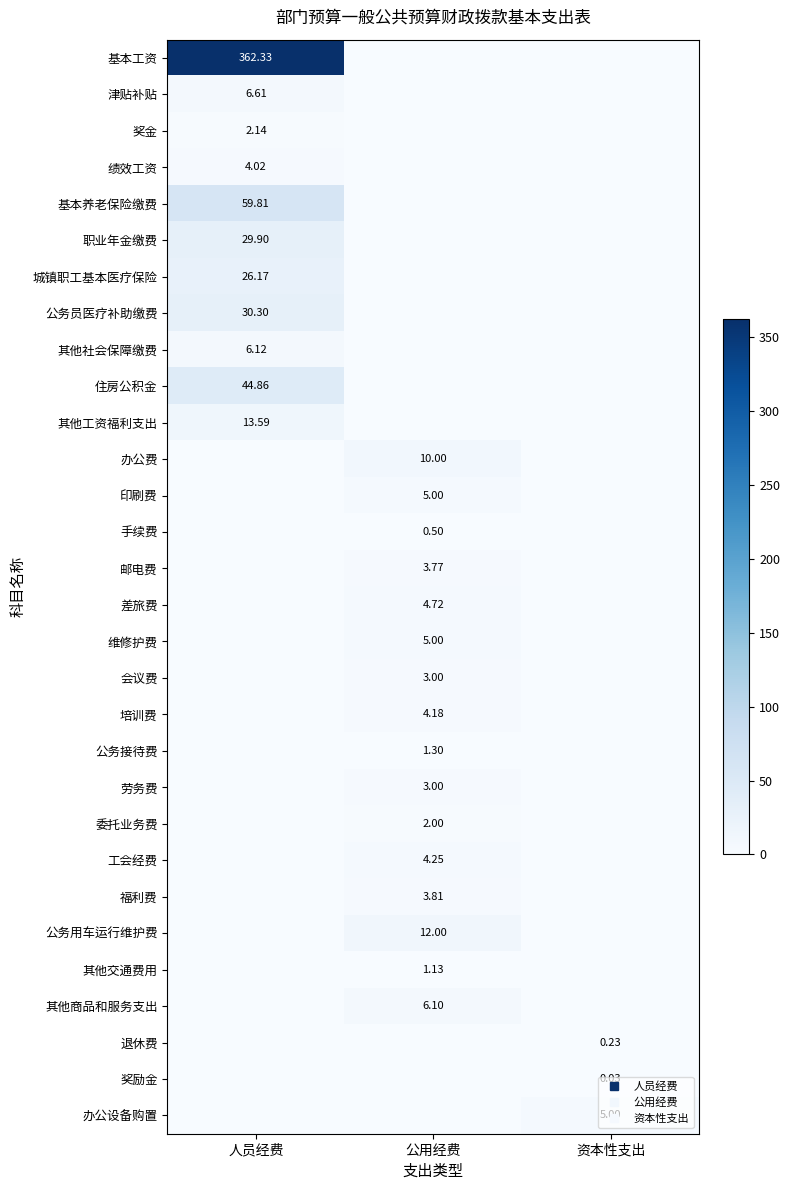

What is the sum of the 公务接待费 values at 公用经费 and 人员经费?

1.3